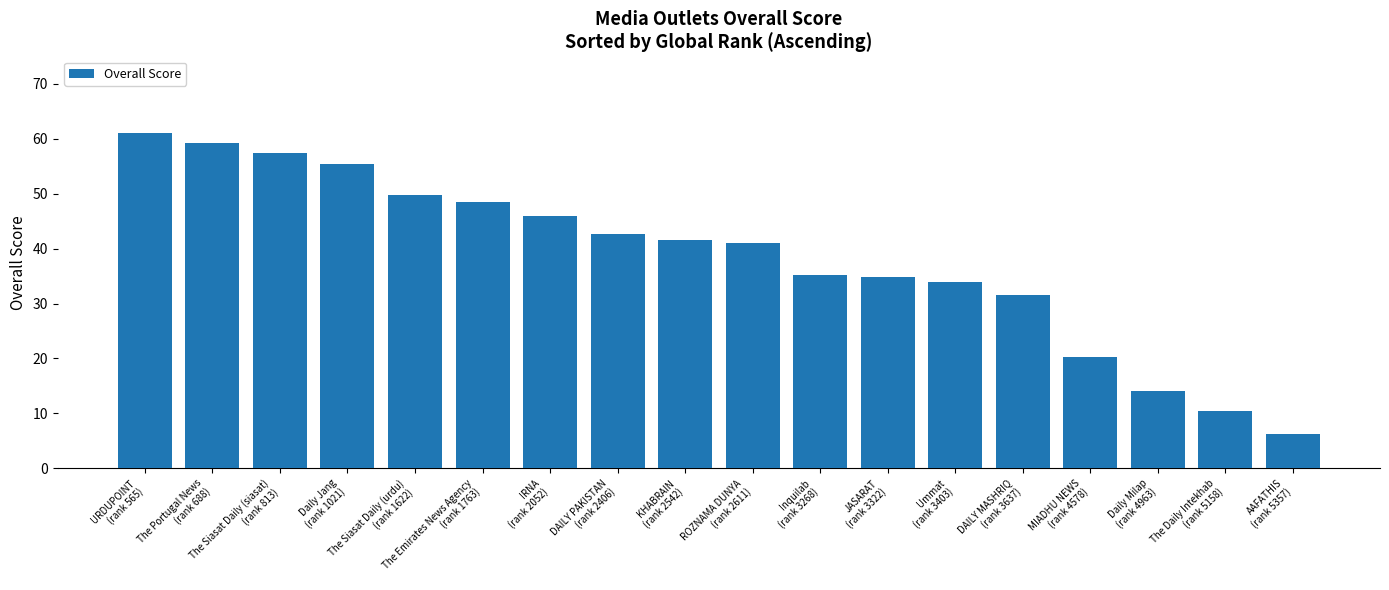

What is the average value?

38.3